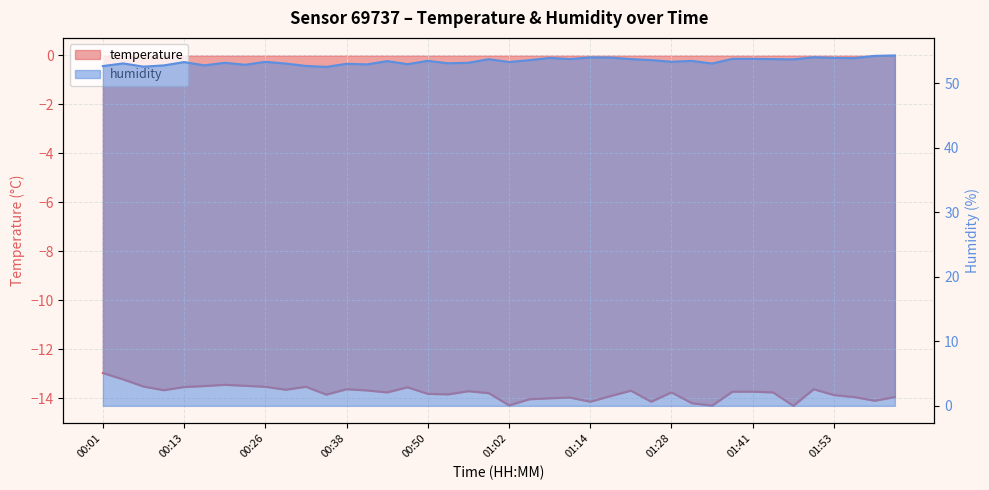

What is the difference between the maximum and minimum values in the temperature series?

1.3